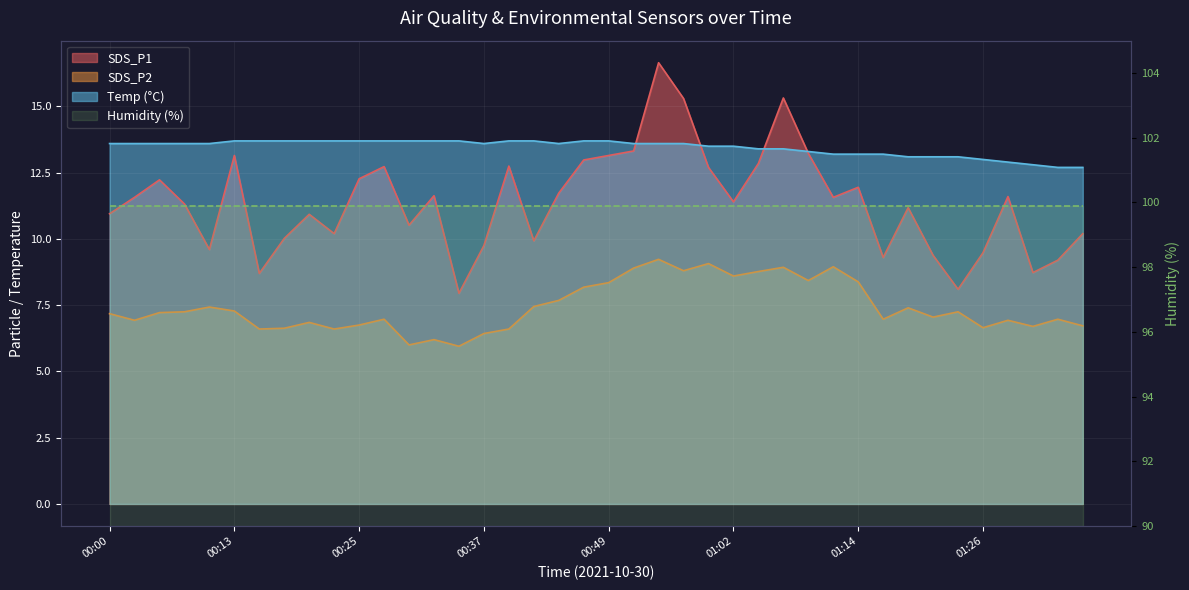

True or false: SDS_P1 and SDS_P2 intersect in this chart.

False